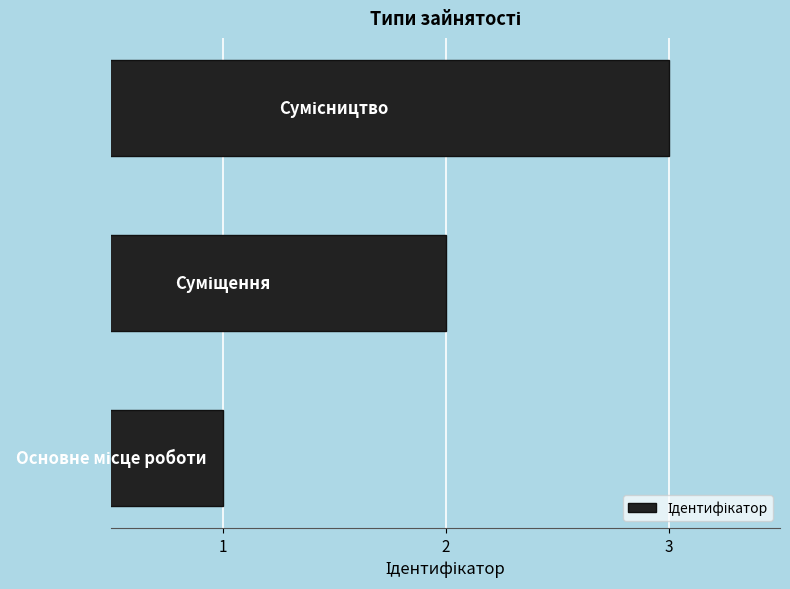

How many series are shown in this chart?

1